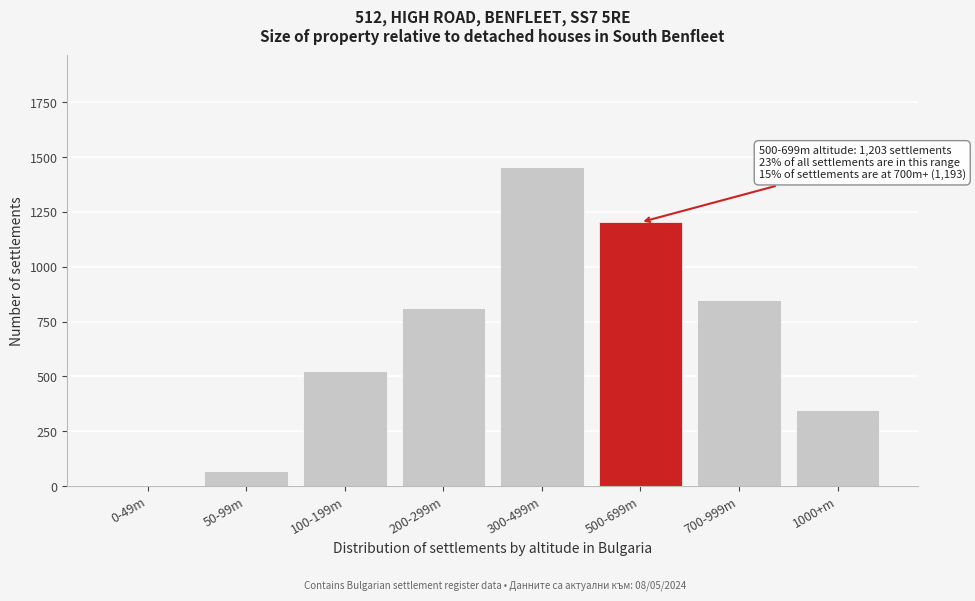

Reading left to right, extract all data points from this chart.

0-49m=0	50-99m=71	100-199m=524	200-299m=812	300-499m=1456	500-699m=1203	700-999m=847	1000+m=346